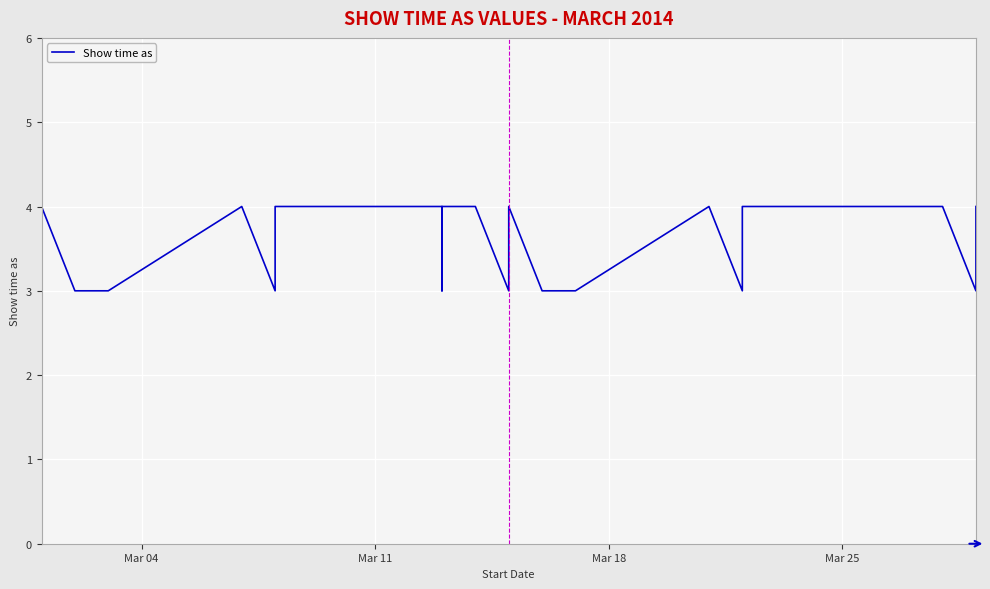

How many categories are shown in the chart?

28